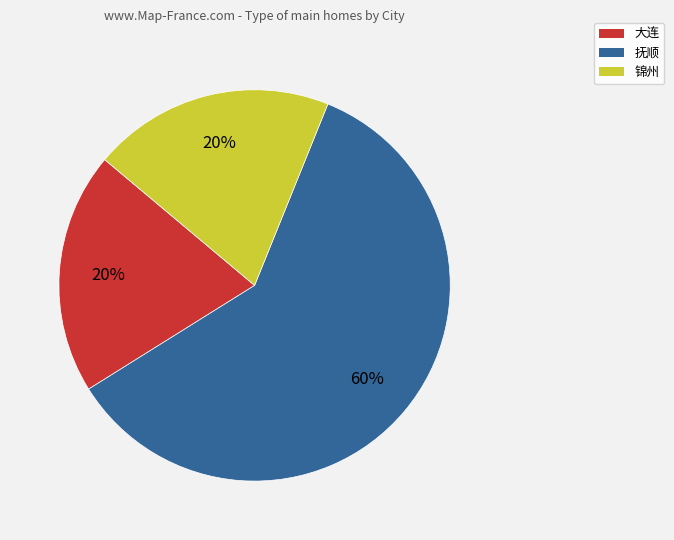

The 锦州 slice represents 20% of the pie. True or false?

True